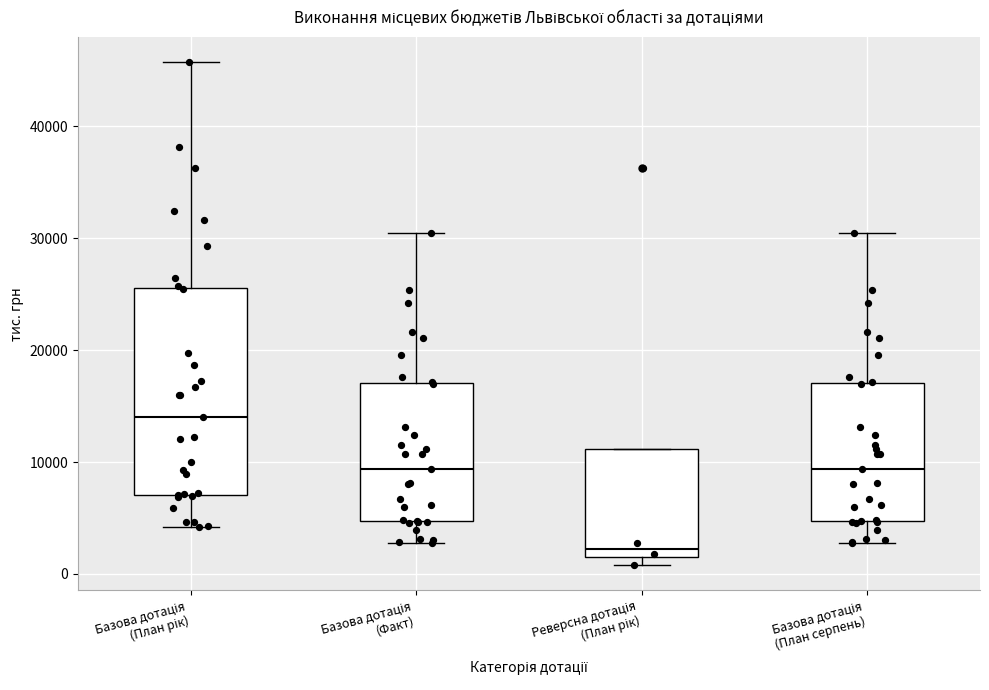

Where is the lower edge of the box for Базова дотація (Факт) on the y-axis? The values are not printed on the chart, so give them approximately, as read against the axis.

5000